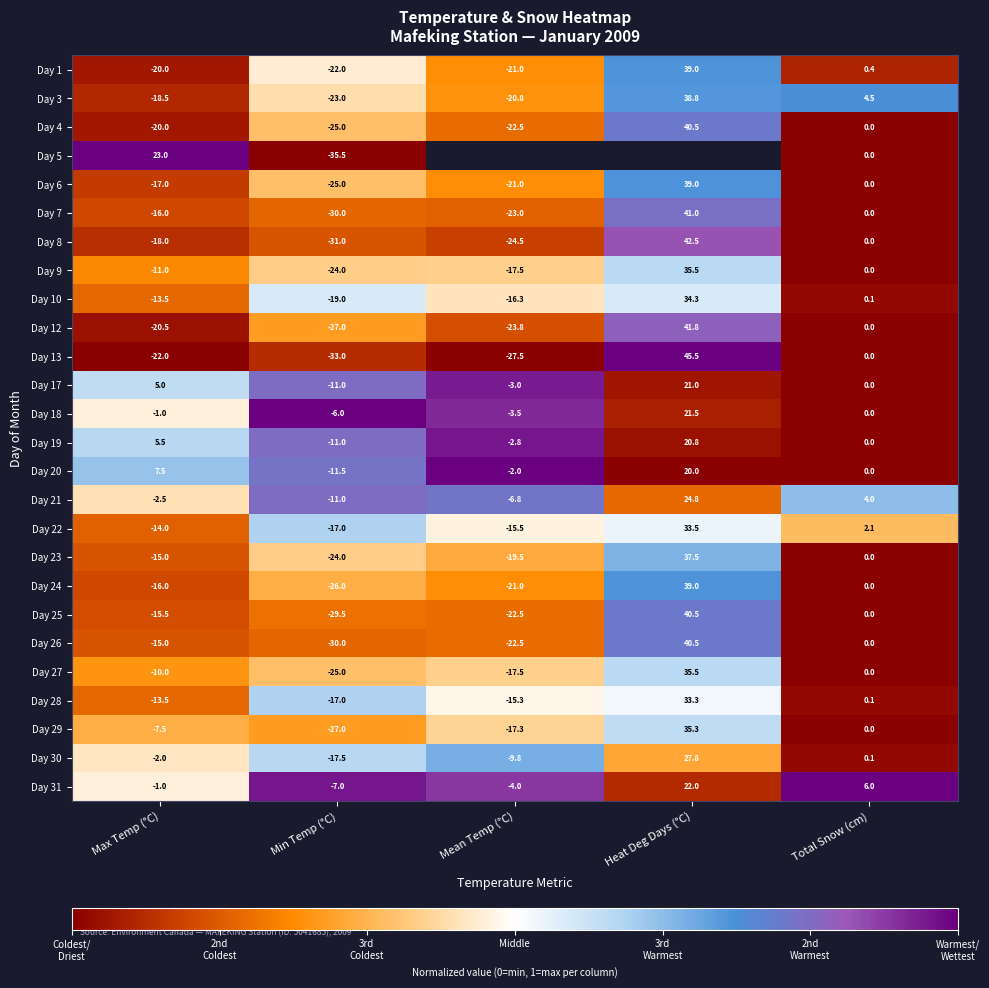

Is the value of Day 17 at Max Temp (°C) greater than the value of Day 13 at Min Temp (°C)?

Yes